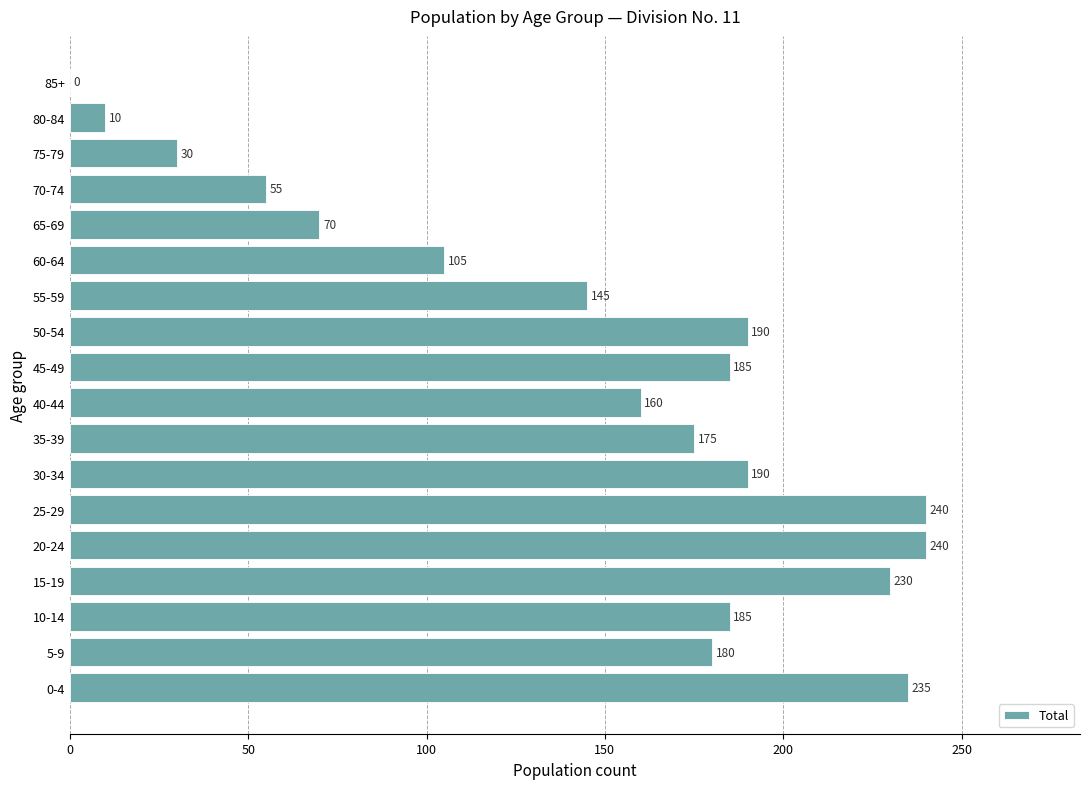

What is the average value?

146